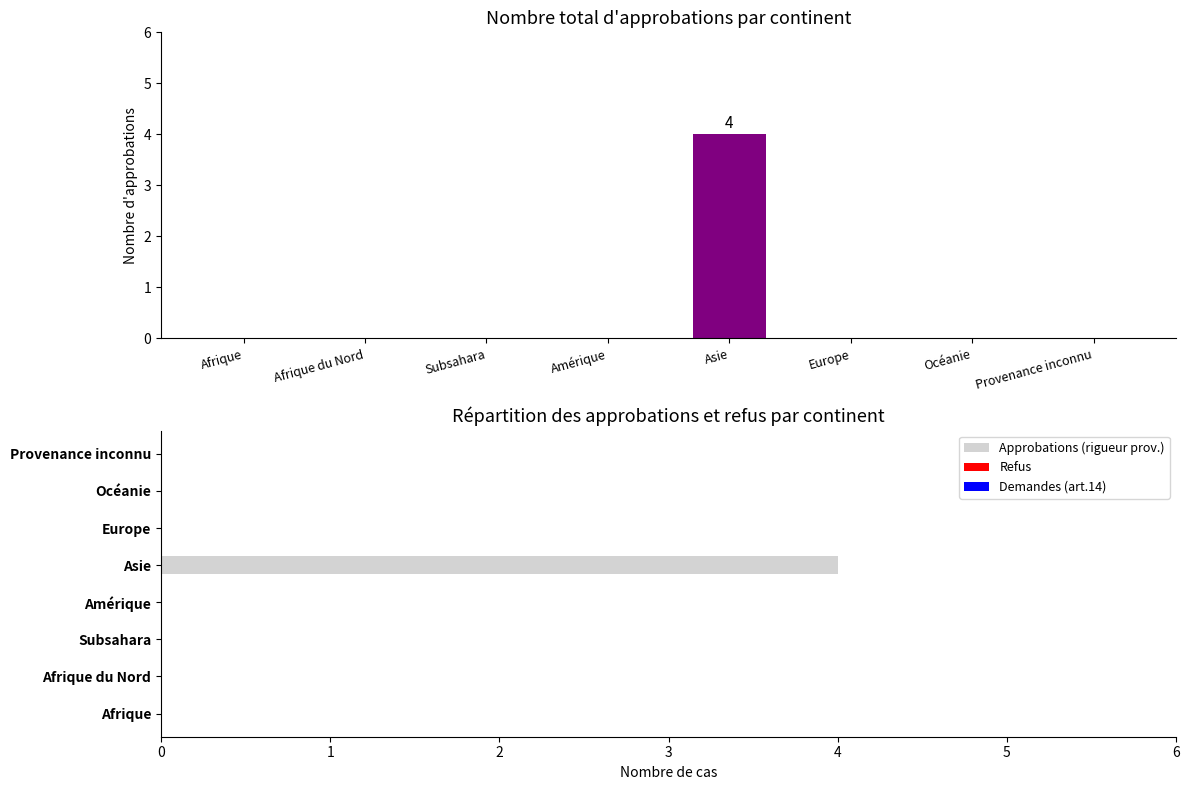

Is it true that Approbations (rigueur prov.) equals 0 at Provenance inconnu?

True